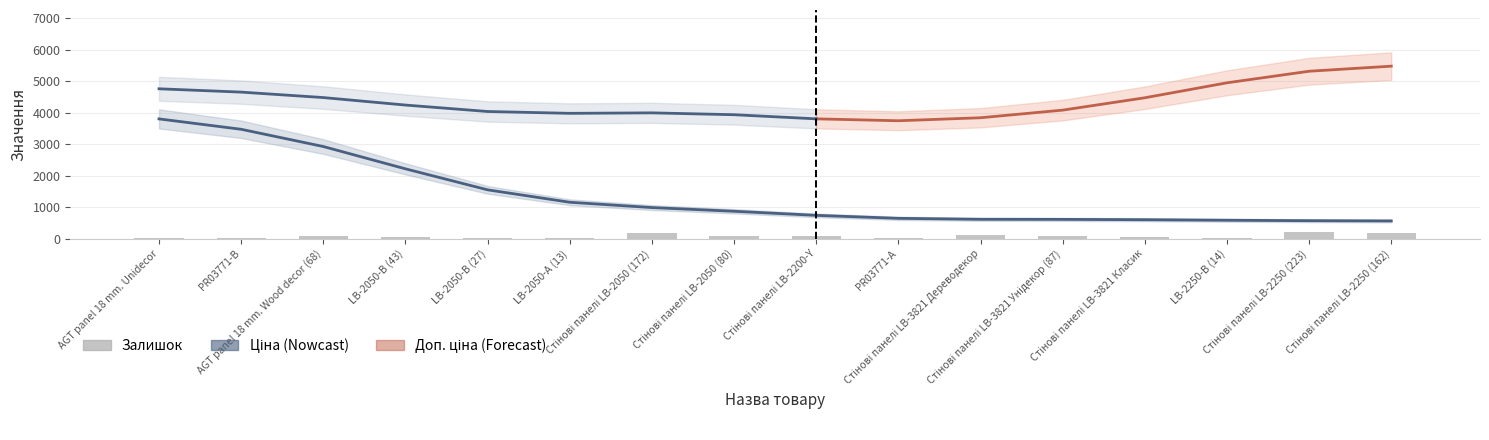

Between 7 and 4, which is larger?

7